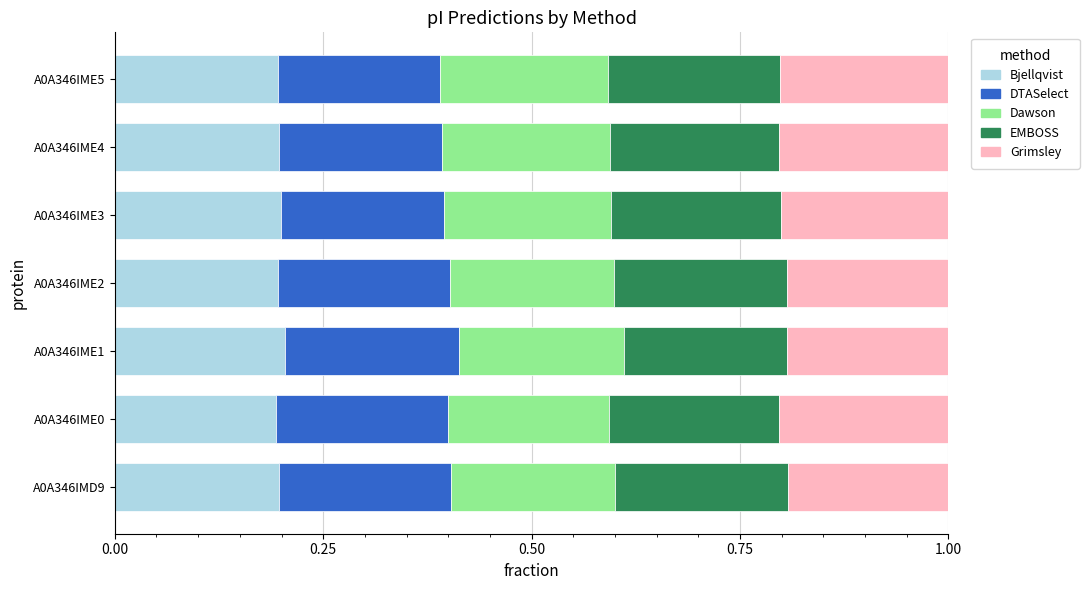

True or false: Bjellqvist has a value of 0.4 at A0A346IME1.

False